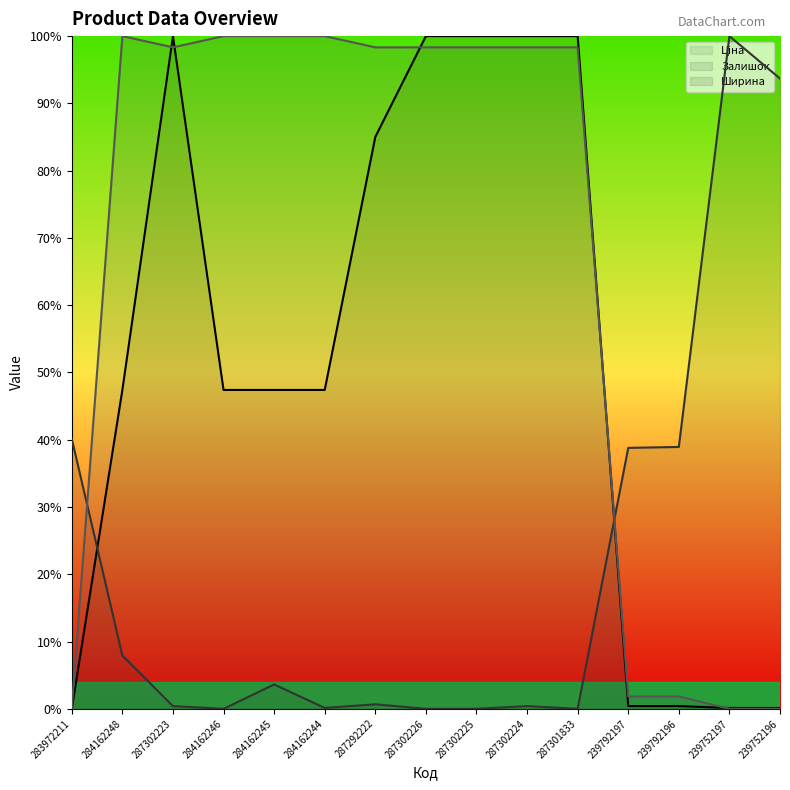

The Ширина line series shows 62.1 at 284162248. True or false?

False